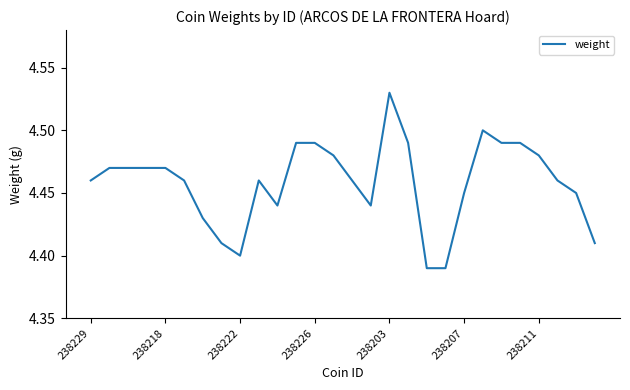

Which label corresponds to the largest value in the chart?

238203